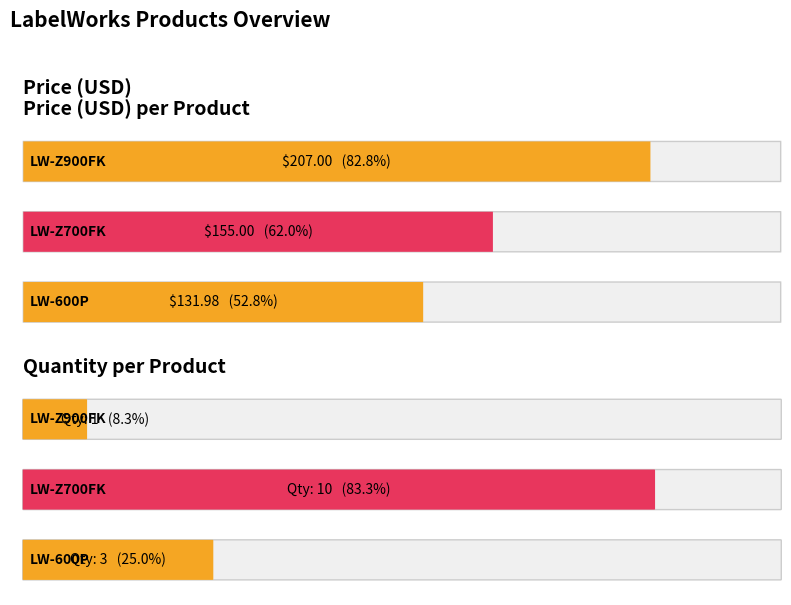

Reading left to right, list all the values displayed in this chart.

Price: 207.0	155.0	132.0
Quantity: 1.0	10.0	3.0